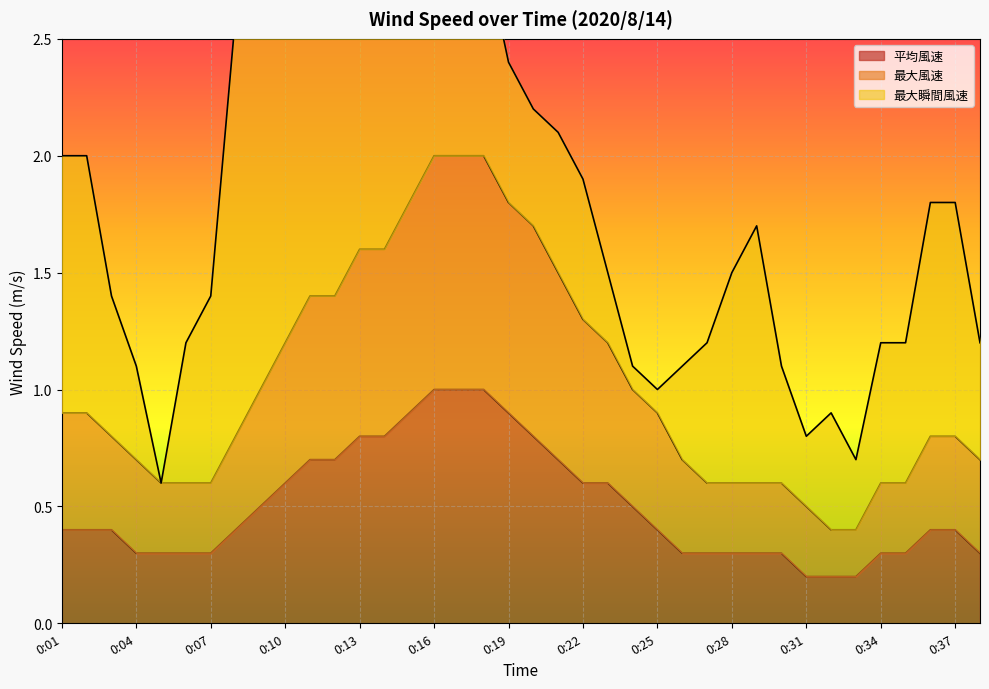

What is the difference between the maximum and minimum values in the 最大風速 series?

1.6